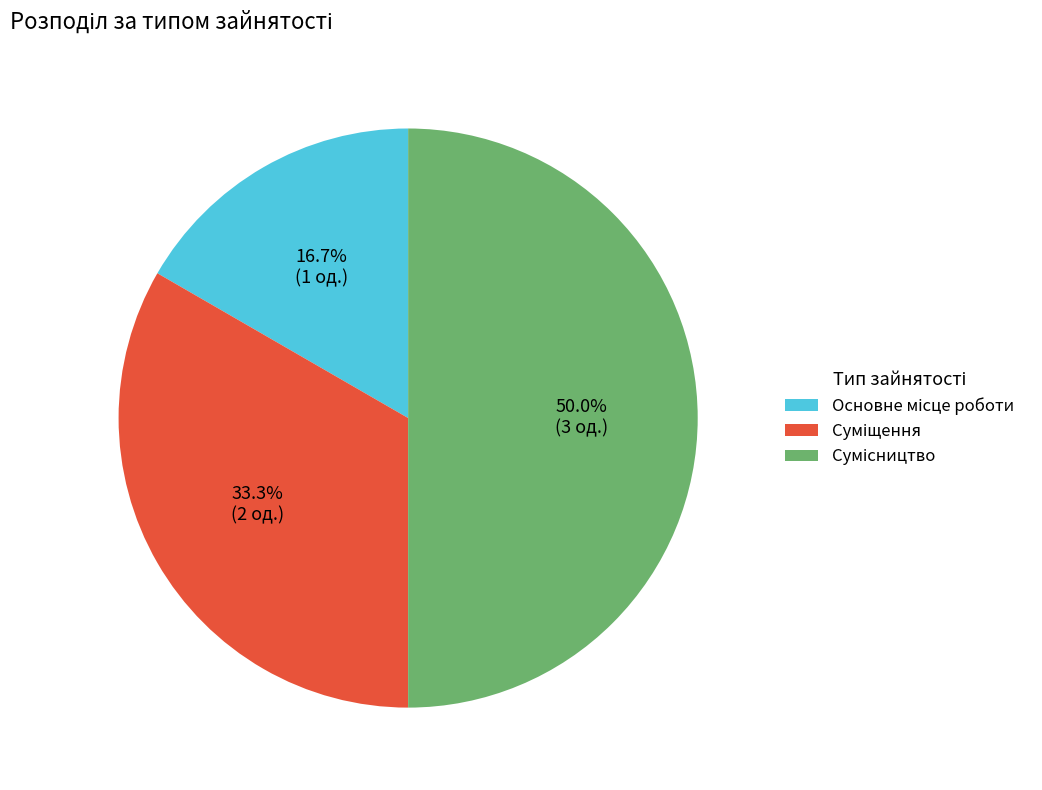

To the nearest percent, what is the combined percentage of Основне місце роботи and Суміщення?

50%